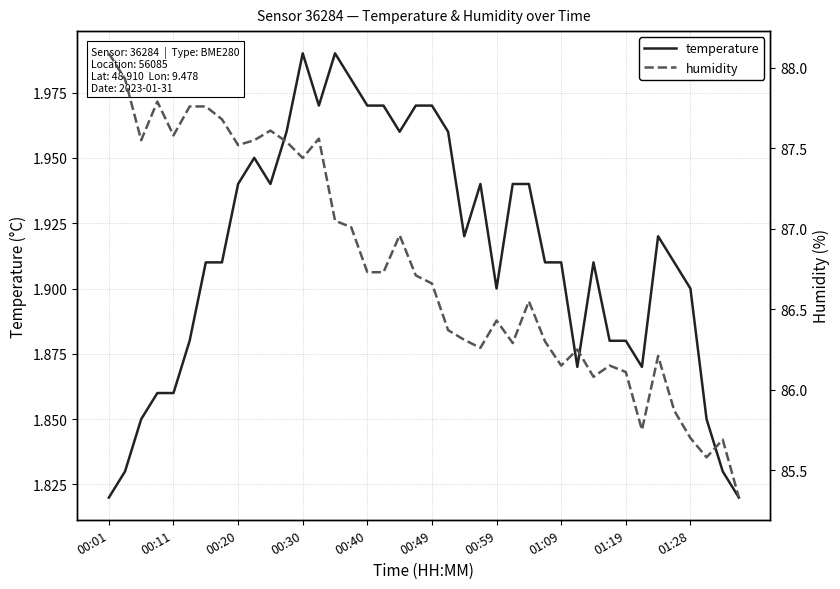

Which series changed the most between 01:28 and 12?

humidity